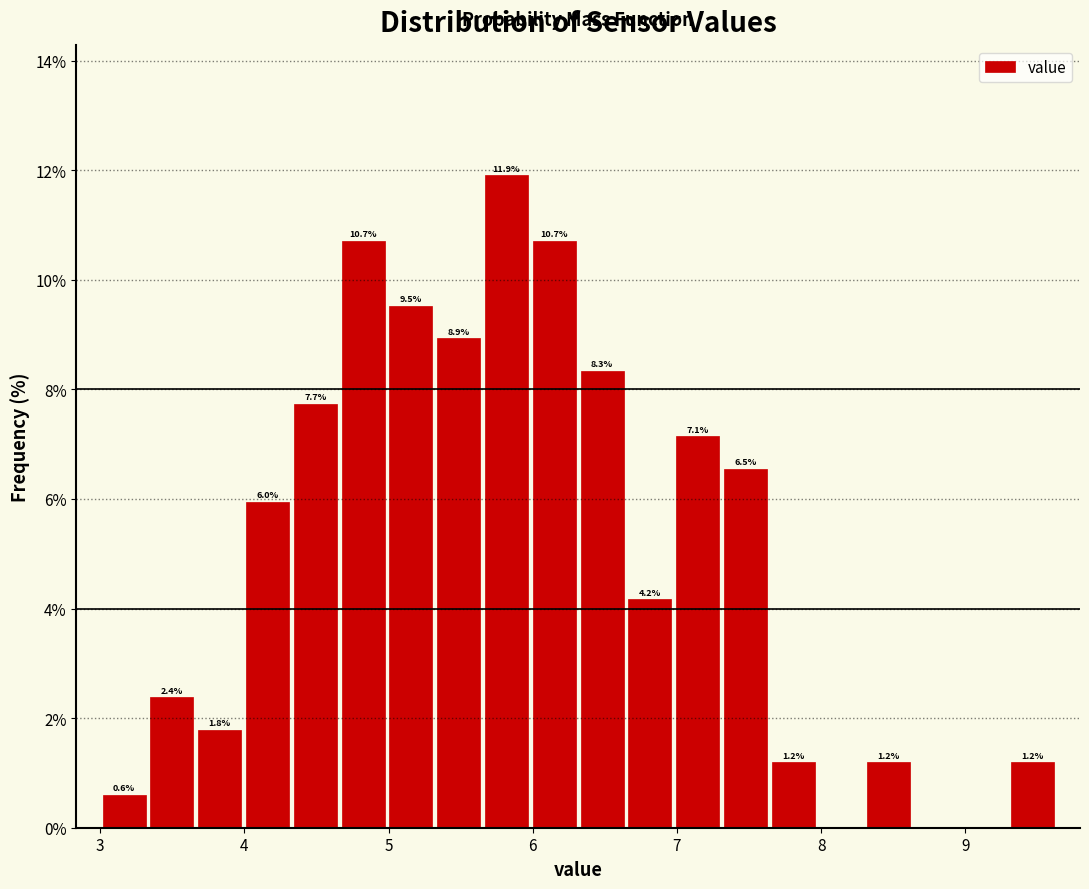

Around what value on the x-axis is the tallest bar? Give the approximate position of its centre, as read against the axis.

5.8